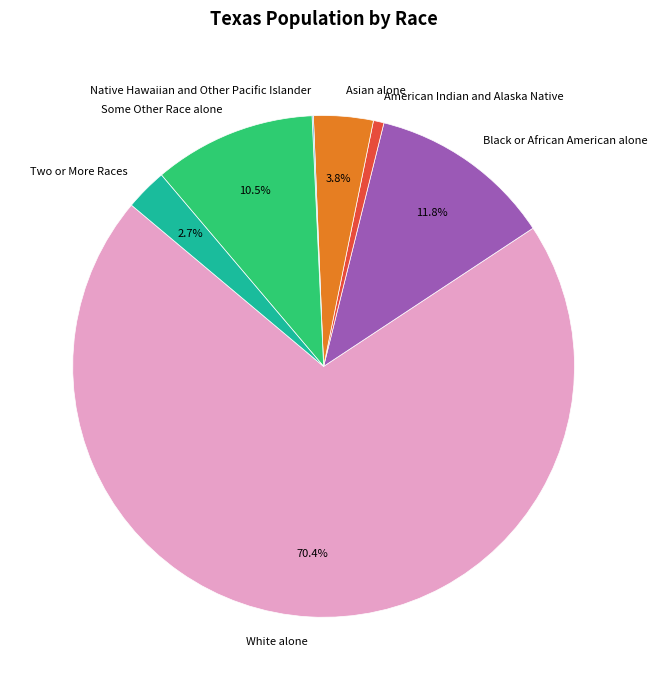

Is it true that Two or More Races is 3% of the pie?

True